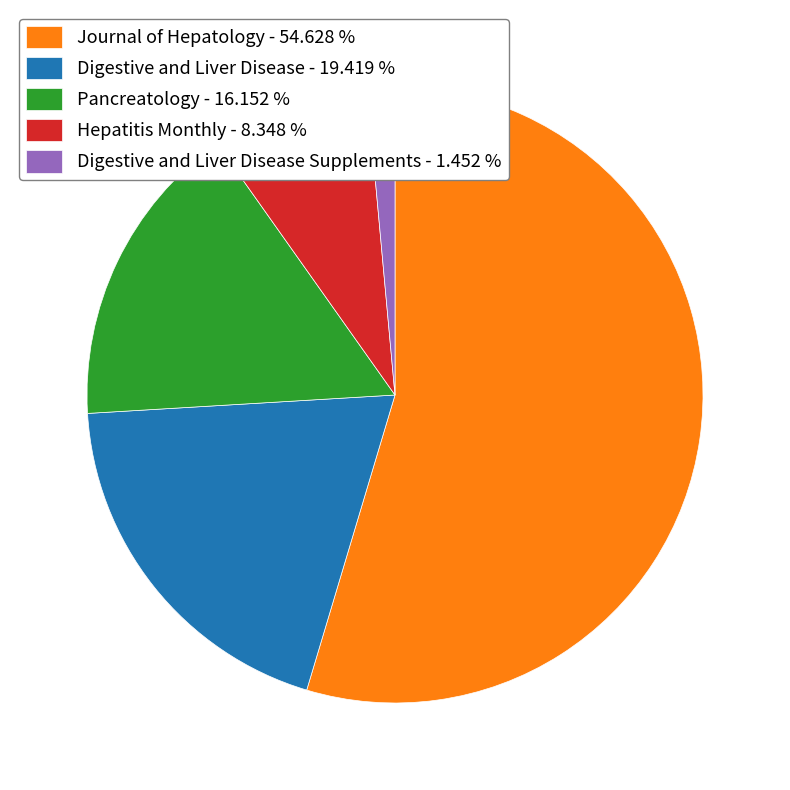

Does any single category account for the majority?

Yes